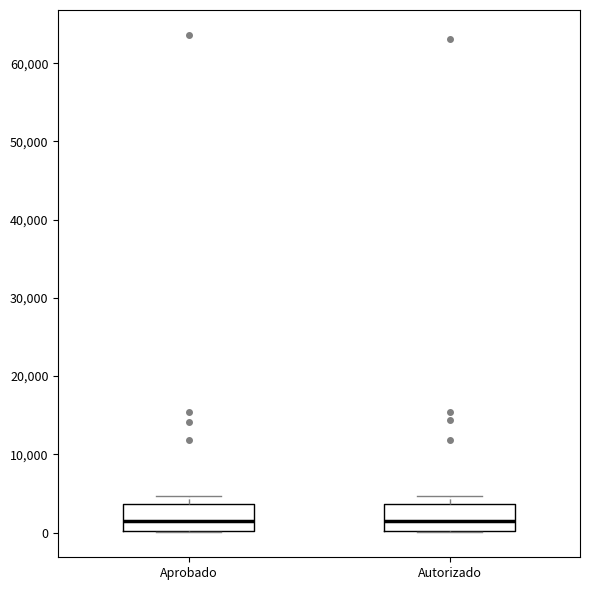

Reading left to right, transcribe this box plot: for each box, give where its median line is, the range the box spans, and where its two whiskers end, as read against the y-axis. The values are not printed on the chart, so give them approximately, as read against the axis.

Aprobado: median 2000, box 0 to 4000, whiskers 0 to 5000
Autorizado: median 2000, box 0 to 4000, whiskers 0 to 5000